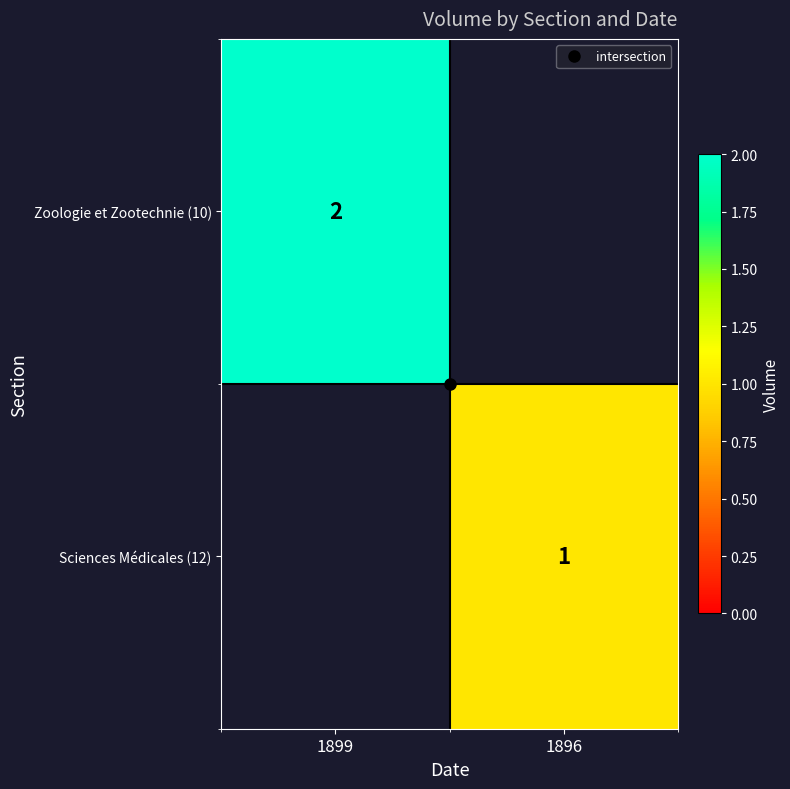

At how many categories does at least one series exceed 0?

2